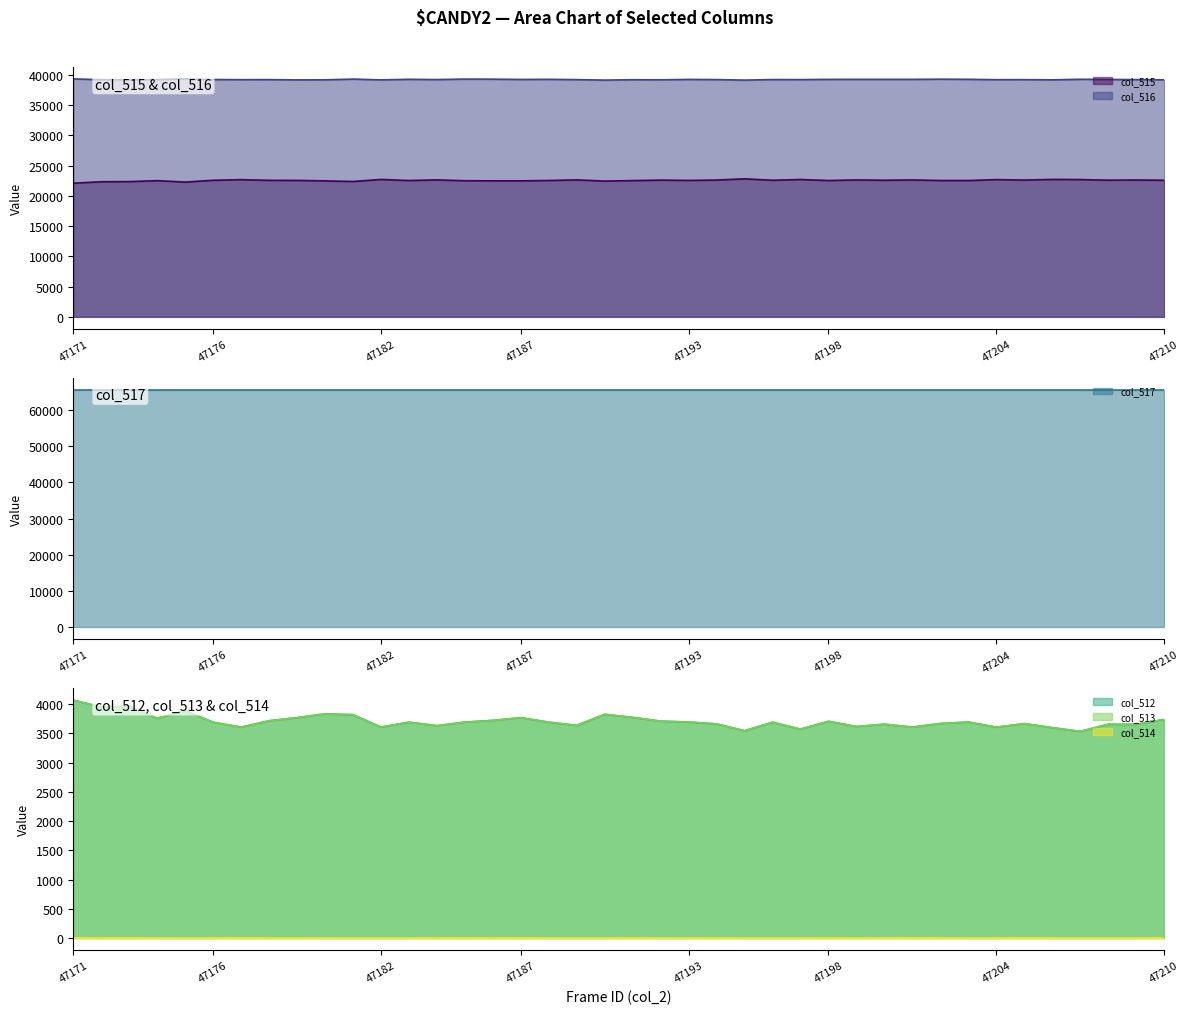

What is the value of the col_512 point at the 23rd from the left?

3695